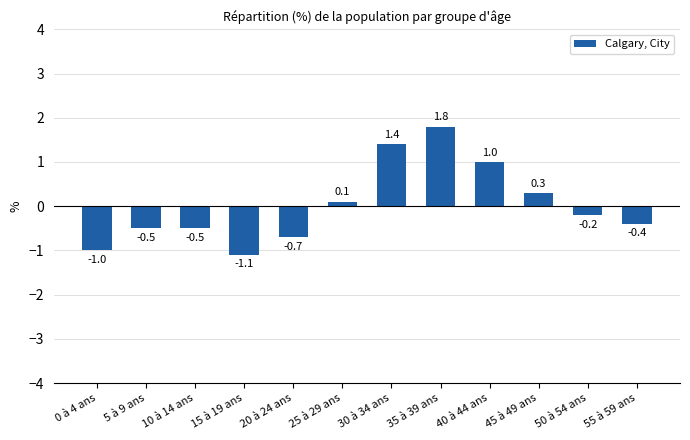

Are the bars grouped side by side (vs. stacked)?

No